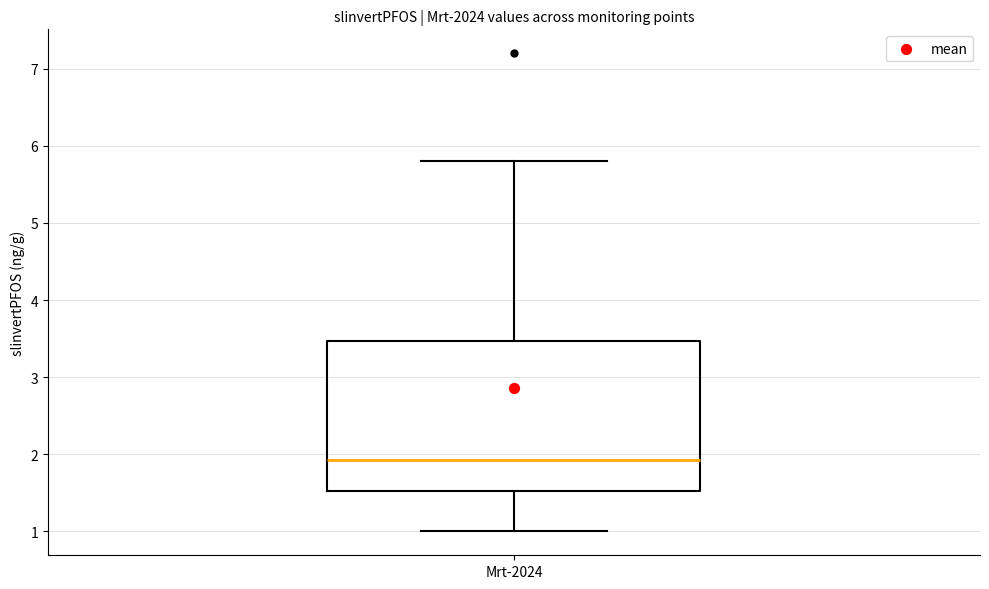

Read this box plot against the y-axis: the position of the median line, the range covered by the box, and the ends of both whiskers. The values are not printed on the chart, so give them approximately, as read against the axis.

median 1.9, box 1.5 to 3.5, whiskers 1.0 to 5.8